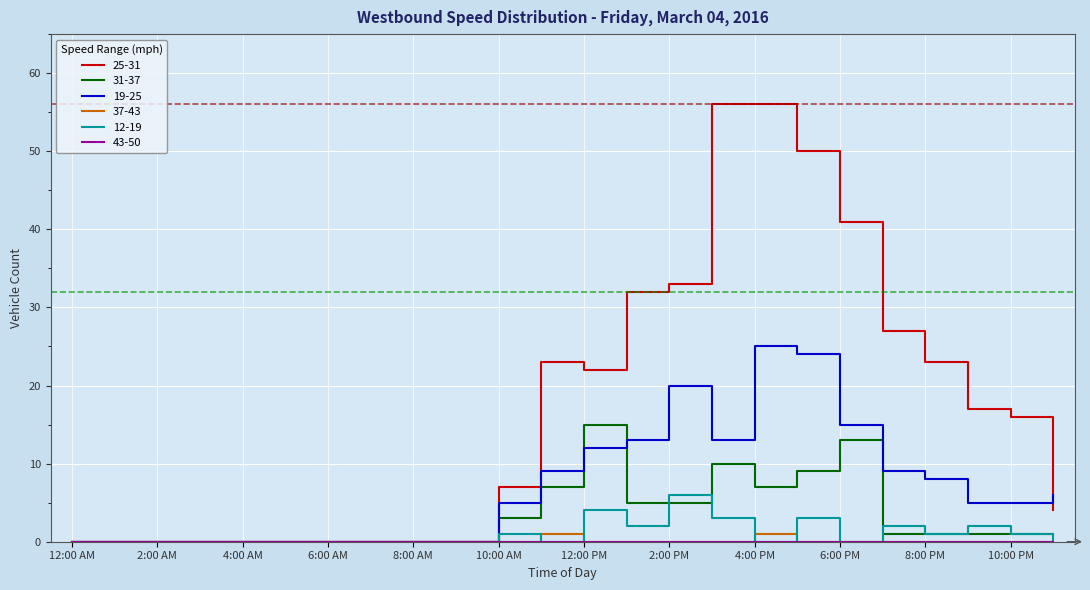

Which series has the largest range (max minus min)?

25-31